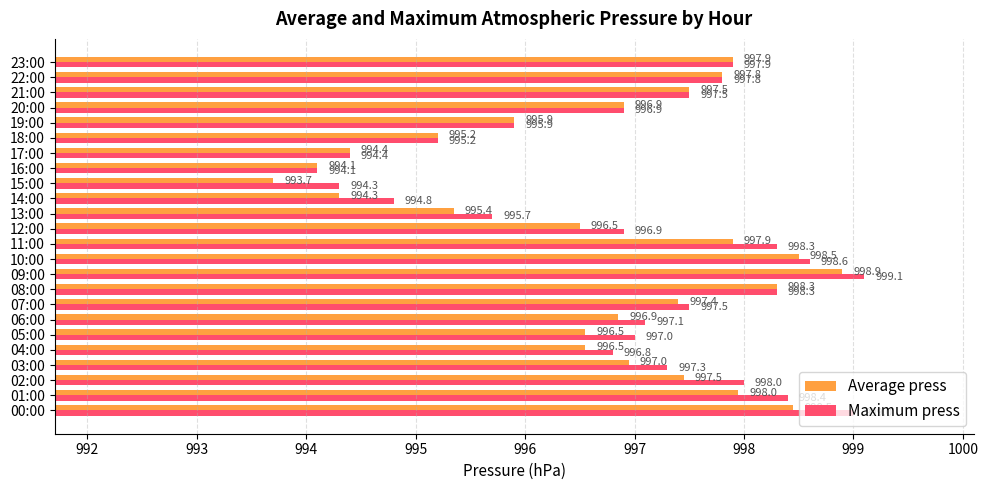

Rank the series at 12:00 from highest to lowest value.

Maximum press, Average press